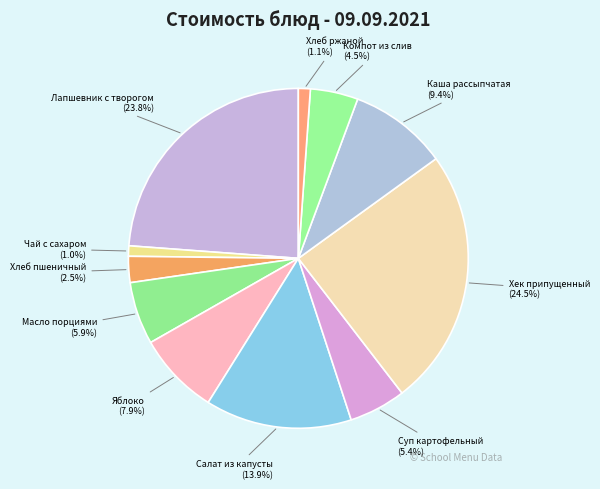

Count the number of slices in the pie.

11